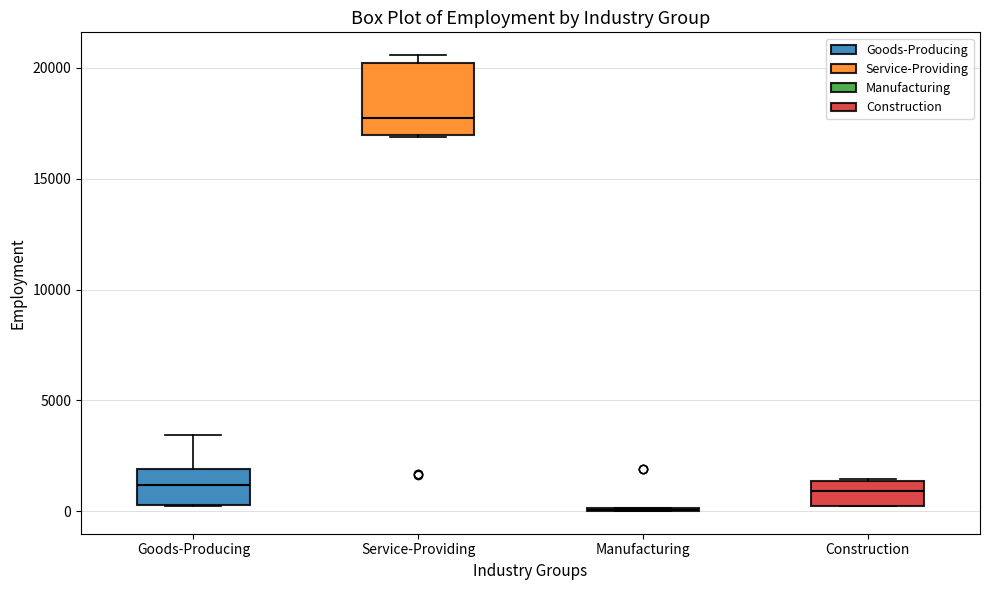

Reading left to right, read every box against the y-axis: the position of its median line, the range the box covers, and the ends of its whiskers. The values are not printed on the chart, so give them approximately, as read against the axis.

Goods-Producing: median 1000, box 500 to 2000, whiskers 0 to 3500
Service-Providing: median 17500, box 17000 to 20000, whiskers 17000 to 20500
Manufacturing: box collapsed to a line at 0, whiskers 0 to 0
Construction: median 1000, box 500 to 1500, whiskers 0 to 1500